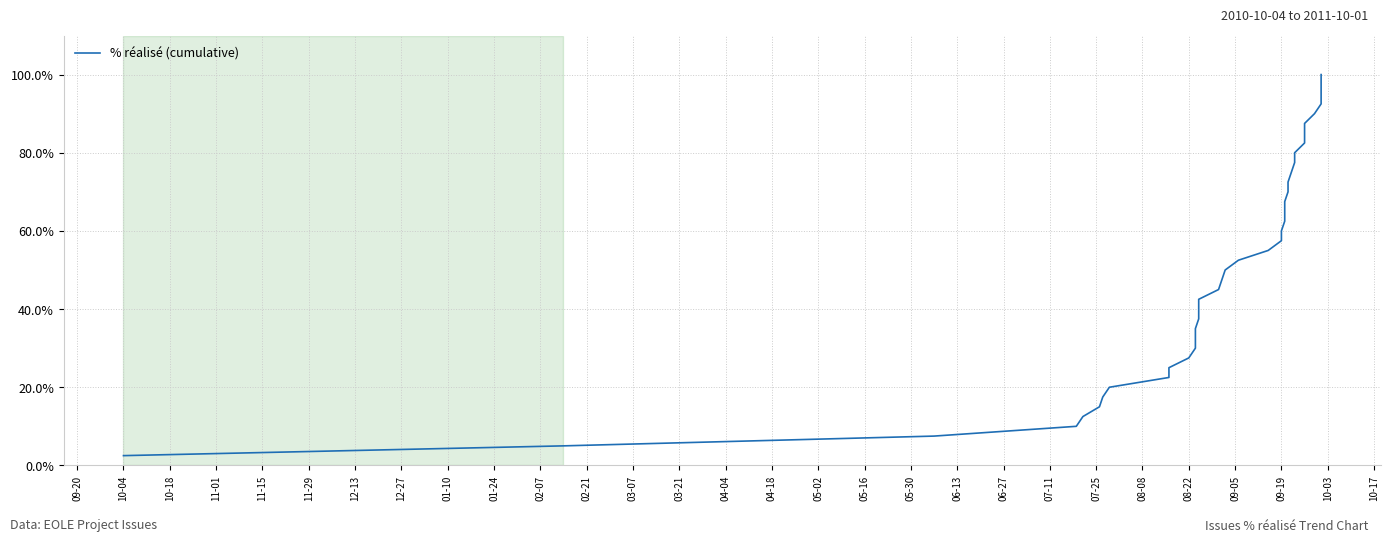

Reading left to right, extract all data points from this chart.

2.5	5.0	7.5	10.0	12.5	15.0	17.5	20.0	22.5	25.0	27.5	30.0	32.5	35.0	37.5	40.0	42.5	45.0	47.5	50.0	52.5	55.0	57.5	60.0	62.5	65.0	67.5	70.0	72.5	75.0	77.5	80.0	82.5	85.0	87.5	90.0	92.5	95.0	97.5	100.0